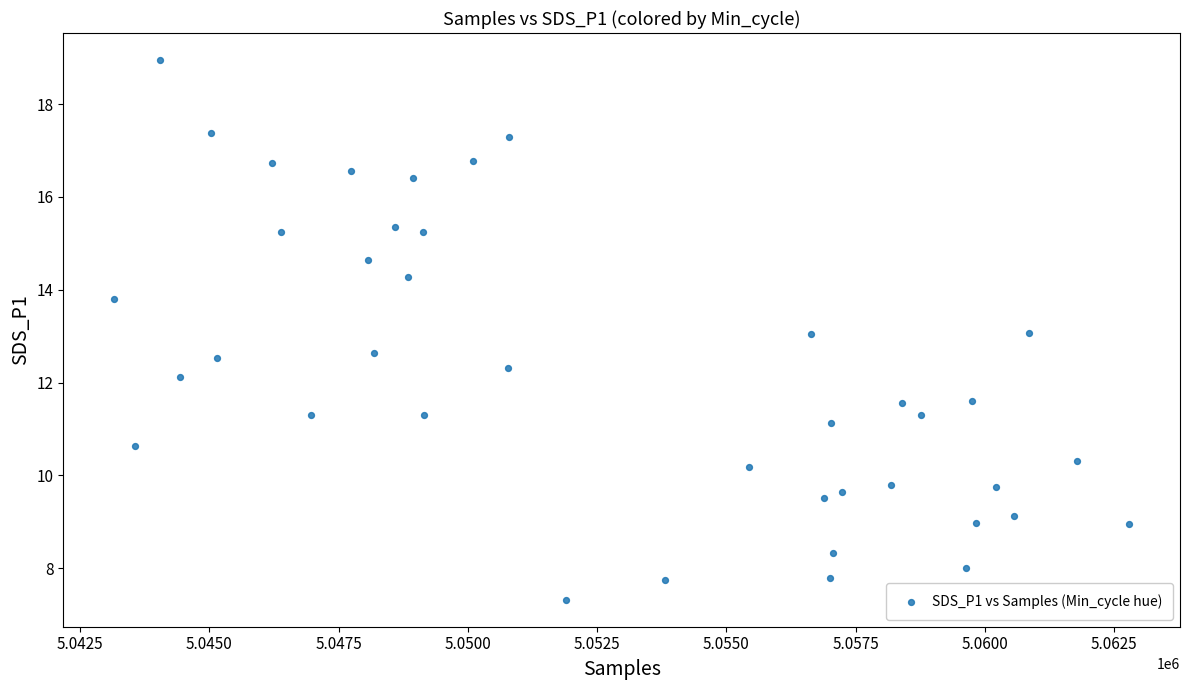

What is the range of Y values (max minus min)?

11.6